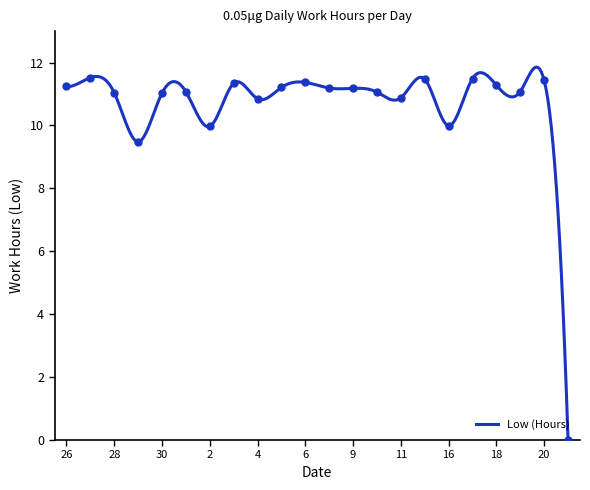

What is the ratio of the value at 2 to the value at 3?

0.9